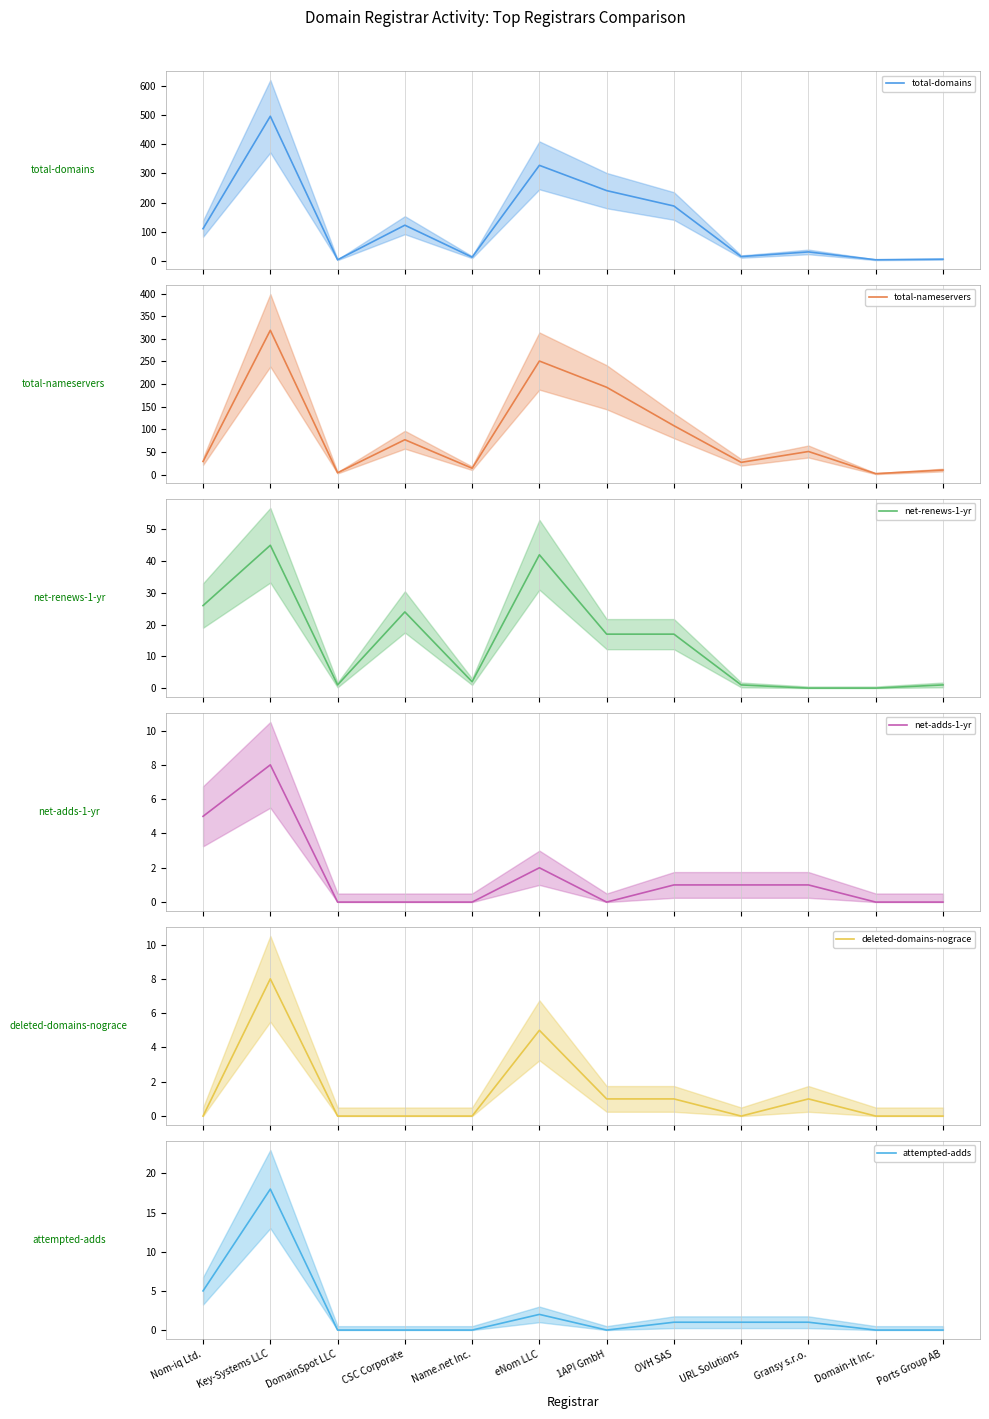

True or false: net-adds-1-yr has more than 1 points higher than both neighbors.

True